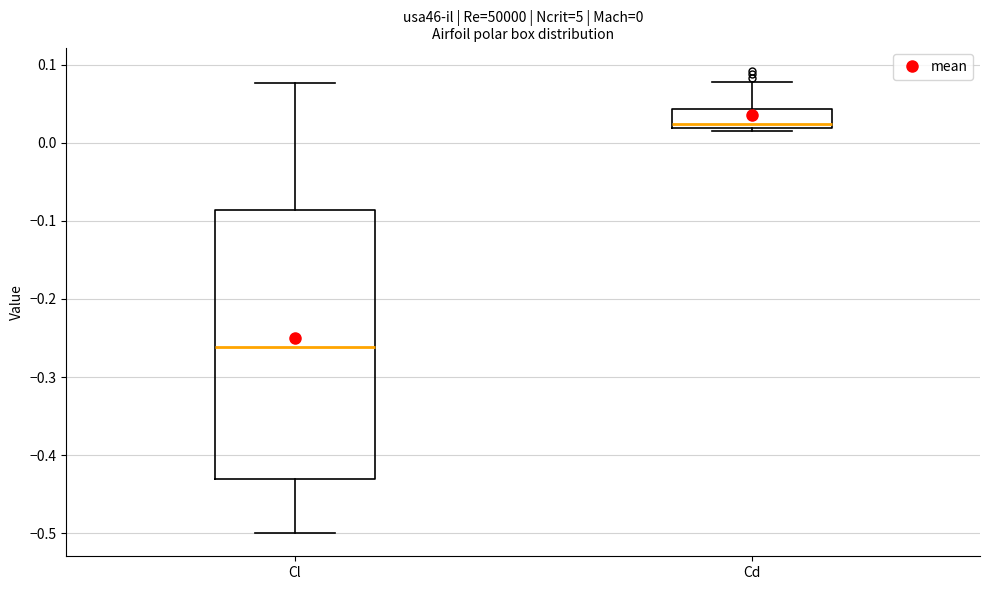

Which box is the tallest, from its lower edge to its upper edge?

Cl